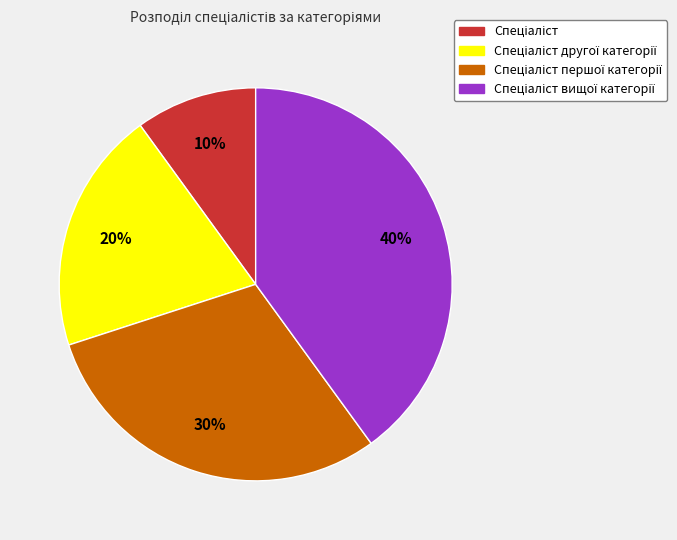

Does any single category account for the majority?

No